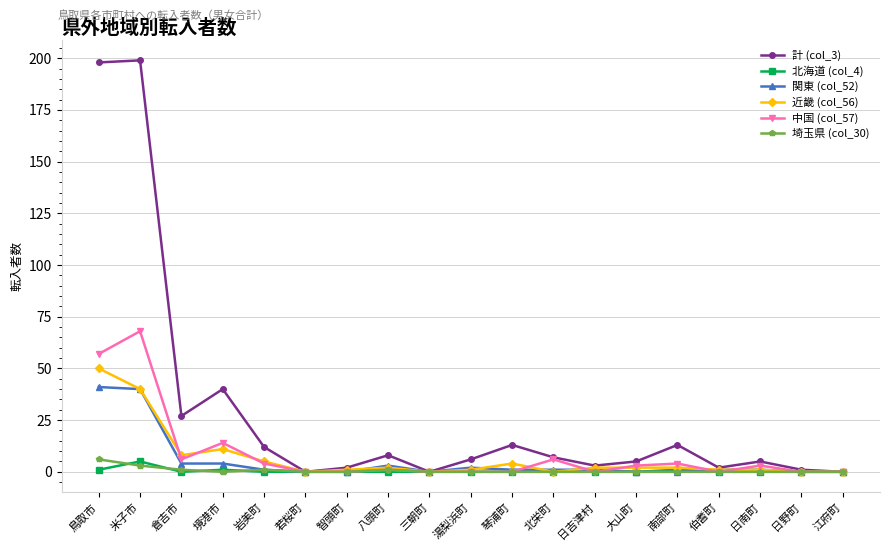

Reading left to right, what are all the values shown in this chart?

計 (col_3): 鳥取市=198	米子市=199	倉吉市=27	境港市=40	岩美町=12	若桜町=0	智頭町=2	八頭町=8	三朝町=0	湯梨浜町=6	琴浦町=13	北栄町=7	日吉津村=3	大山町=5	南部町=13	伯耆町=2	日南町=5	日野町=1	江府町=0
北海道 (col_4): 鳥取市=1	米子市=5	倉吉市=0	境港市=1	岩美町=0	若桜町=0	智頭町=0	八頭町=0	三朝町=0	湯梨浜町=0	琴浦町=0	北栄町=0	日吉津村=0	大山町=0	南部町=1	伯耆町=0	日南町=0	日野町=0	江府町=0
関東 (col_52): 鳥取市=41	米子市=40	倉吉市=4	境港市=4	岩美町=1	若桜町=0	智頭町=0	八頭町=3	三朝町=0	湯梨浜町=2	琴浦町=1	北栄町=1	日吉津村=1	大山町=0	南部町=0	伯耆町=1	日南町=1	日野町=0	江府町=0
近畿 (col_56): 鳥取市=50	米子市=40	倉吉市=8	境港市=11	岩美町=5	若桜町=0	智頭町=1	八頭町=2	三朝町=0	湯梨浜町=1	琴浦町=4	北栄町=0	日吉津村=2	大山町=2	南部町=2	伯耆町=1	日南町=1	日野町=0	江府町=0
中国 (col_57): 鳥取市=57	米子市=68	倉吉市=6	境港市=14	岩美町=4	若桜町=0	智頭町=0	八頭町=1	三朝町=0	湯梨浜町=0	琴浦町=0	北栄町=6	日吉津村=0	大山町=3	南部町=4	伯耆町=0	日南町=3	日野町=0	江府町=0
埼玉県 (col_30): 鳥取市=6	米子市=3	倉吉市=1	境港市=0	岩美町=1	若桜町=0	智頭町=0	八頭町=1	三朝町=0	湯梨浜町=0	琴浦町=0	北栄町=0	日吉津村=0	大山町=0	南部町=0	伯耆町=0	日南町=0	日野町=0	江府町=0